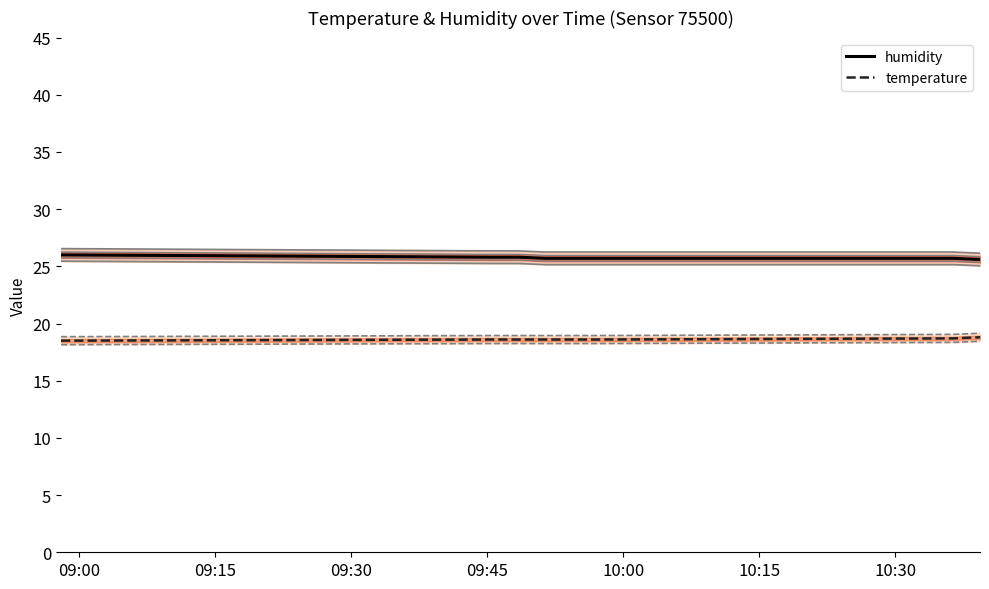

What is the maximum value for humidity?

26.0